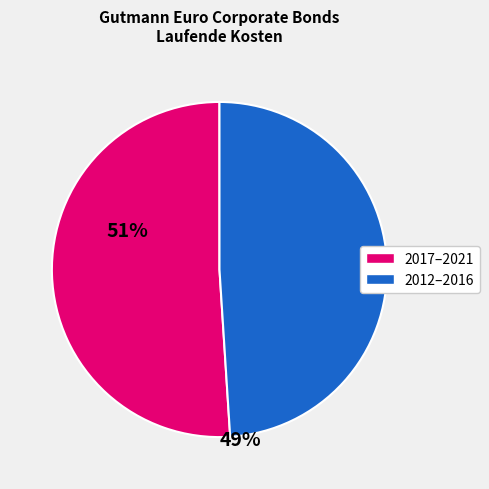

Is there a majority slice in this chart?

Yes